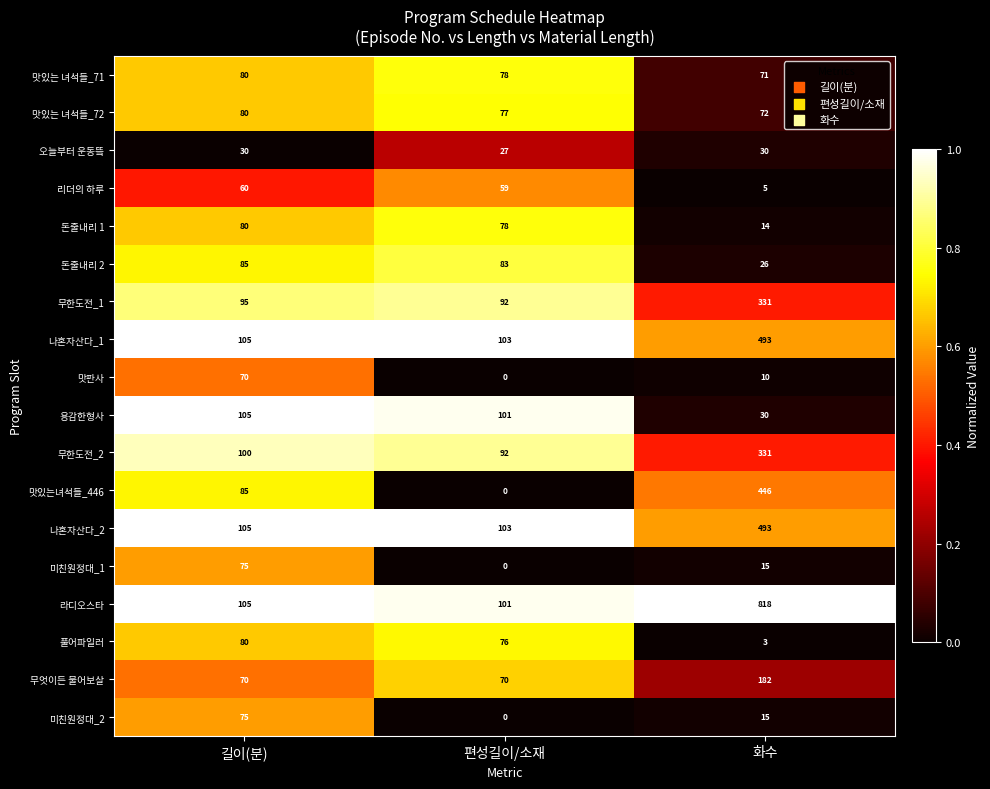

What is the total value across all series at 길이(분)?

1485